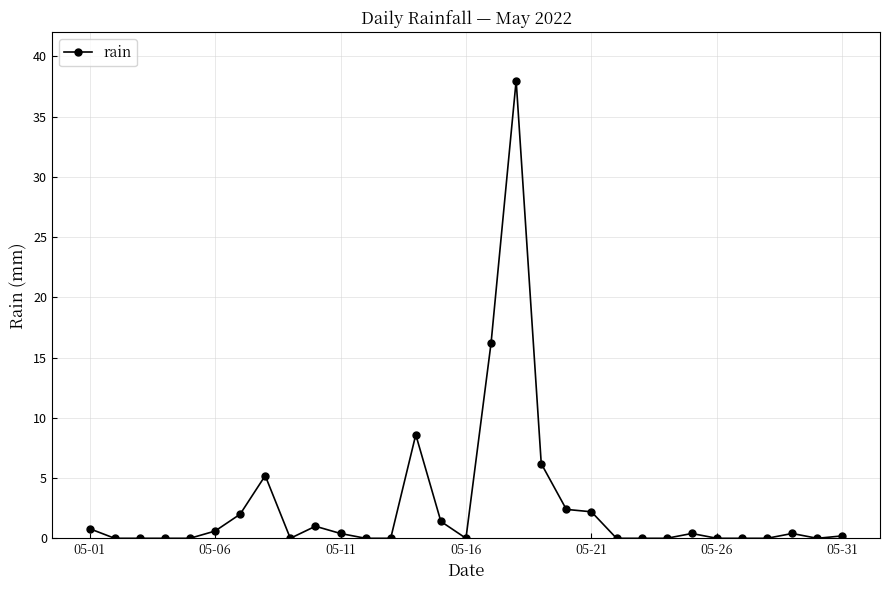

What is the maximum value shown in the chart?

38.0